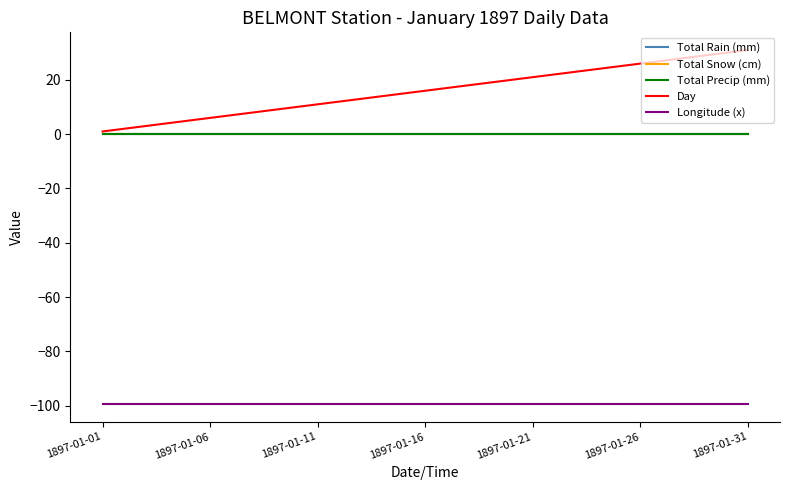

Does the chart display data point markers on the line(s)?

No